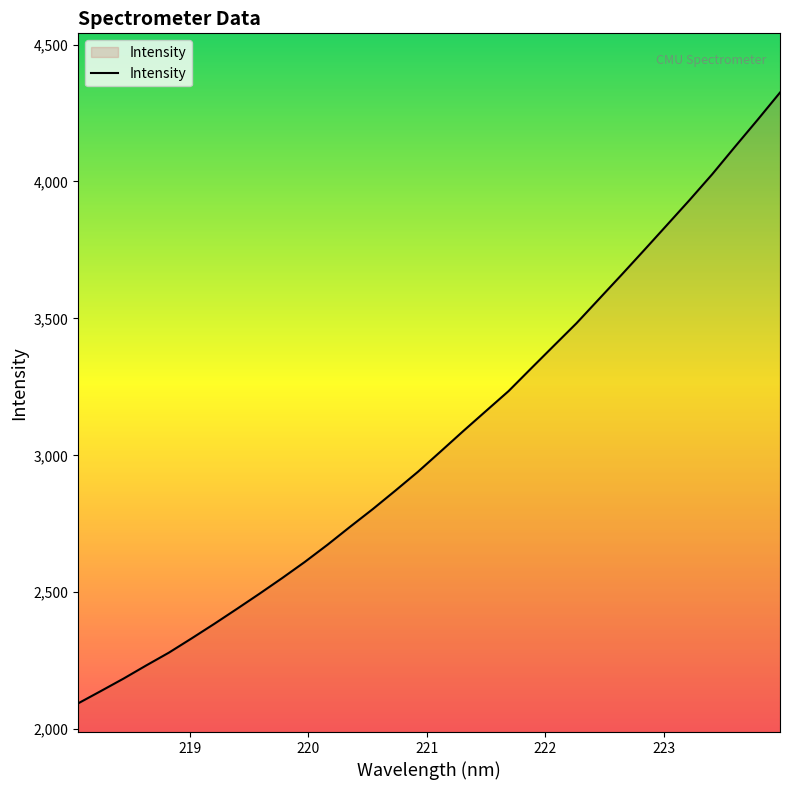

What is the minimum value shown in the chart?

2094.4